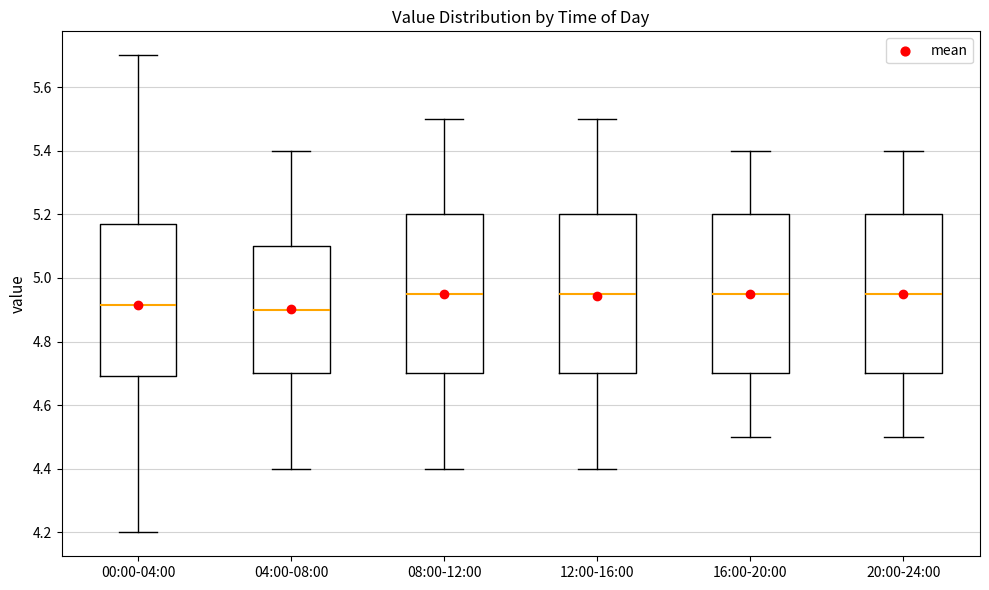

Reading left to right, transcribe this box plot: for each box, give where its median line is, the range the box spans, and where its two whiskers end, as read against the y-axis. The values are not printed on the chart, so give them approximately, as read against the axis.

00:00-04:00: median 4.92, box 4.70 to 5.18, whiskers 4.20 to 5.70
04:00-08:00: median 4.90, box 4.70 to 5.10, whiskers 4.40 to 5.40
08:00-12:00: median 4.96, box 4.70 to 5.20, whiskers 4.40 to 5.50
12:00-16:00: median 4.96, box 4.70 to 5.20, whiskers 4.40 to 5.50
16:00-20:00: median 4.96, box 4.70 to 5.20, whiskers 4.50 to 5.40
20:00-24:00: median 4.96, box 4.70 to 5.20, whiskers 4.50 to 5.40